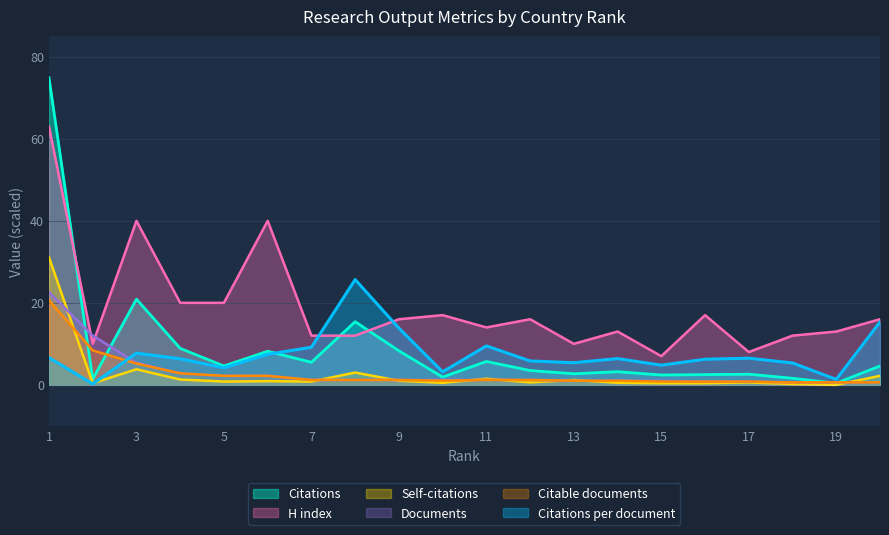

What are all the series names shown in the legend?

Citations, H index, Self-citations, Documents, Citable documents, Citations per document